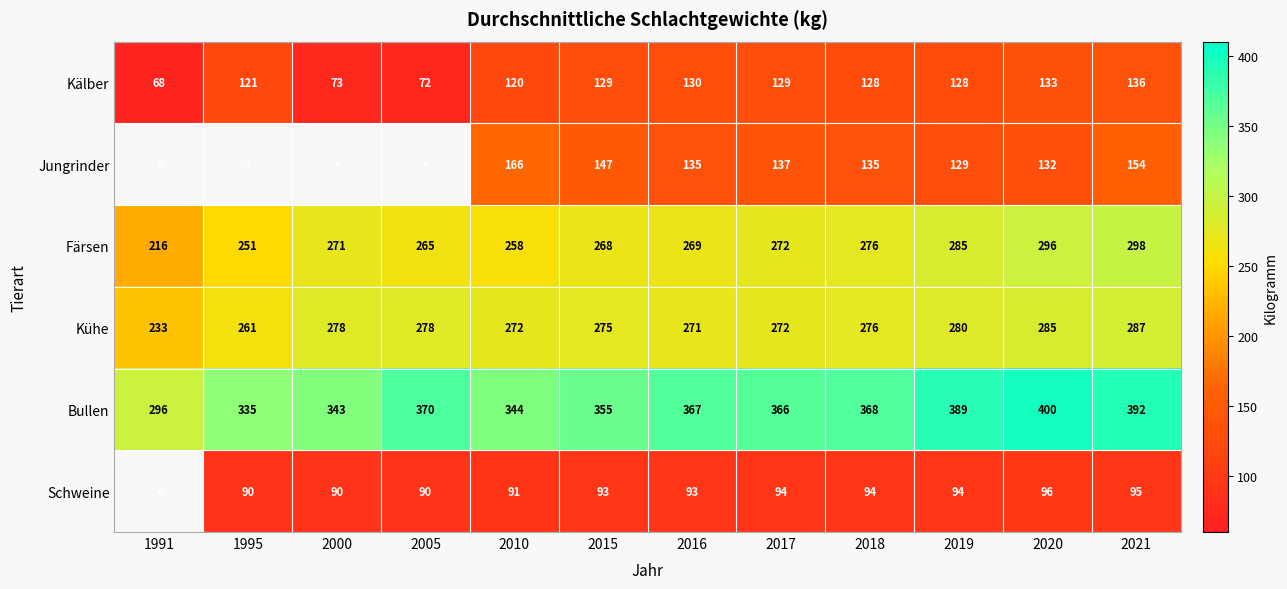

The value of Kälber at 2021 is 136. True or false?

True